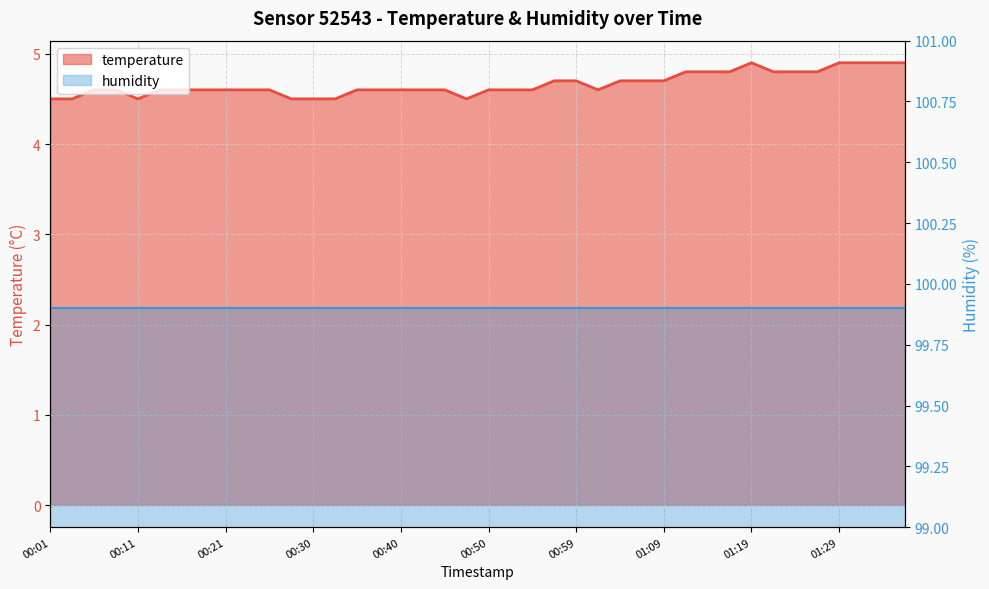

The value at 01:29 is 7.3. True or false?

False